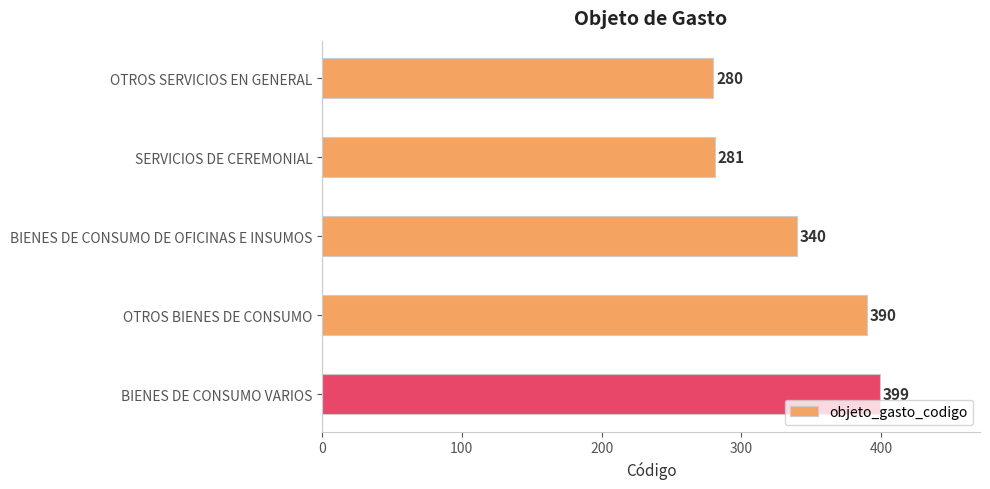

What is the greatest value displayed?

399